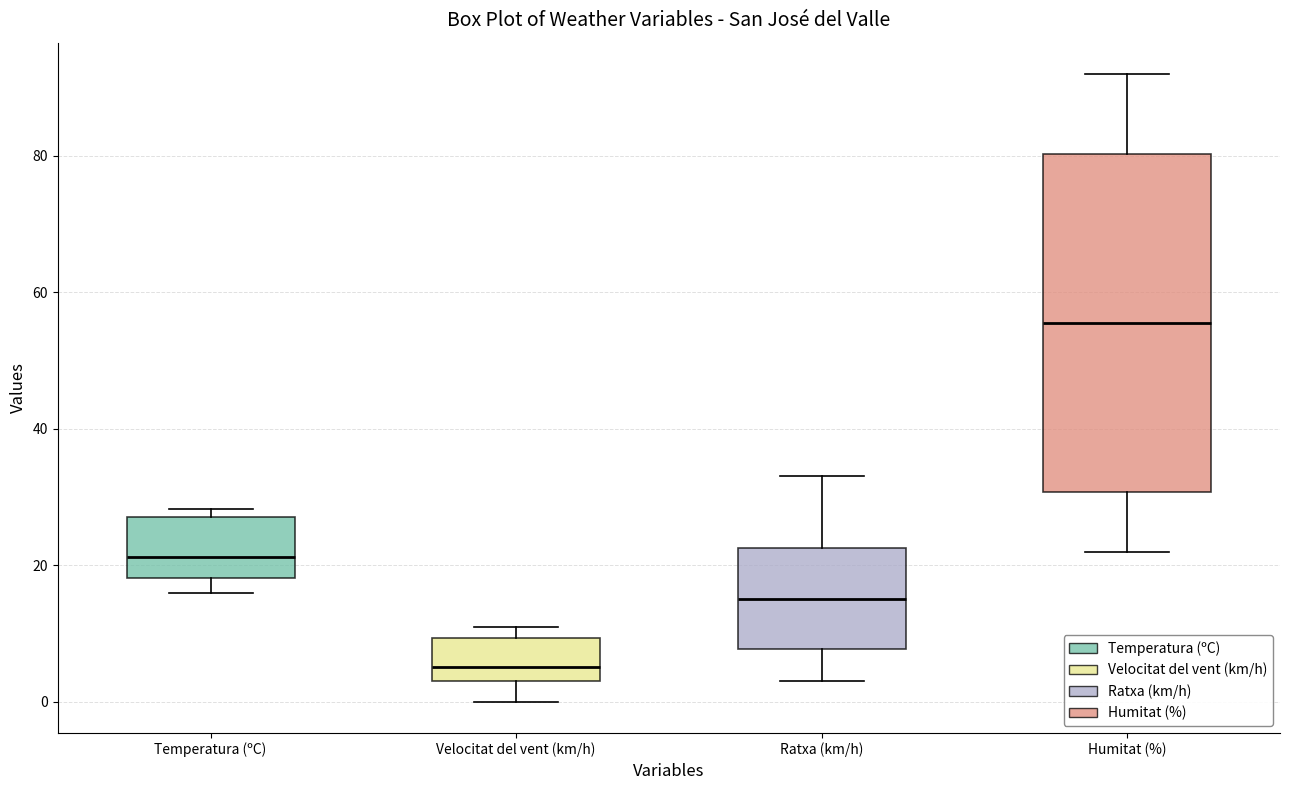

Reading left to right, transcribe this box plot: for each box, give where its median line is, the range the box spans, and where its two whiskers end, as read against the y-axis. The values are not printed on the chart, so give them approximately, as read against the axis.

Temperatura (ºC): median 22, box 18 to 28, whiskers 16 to 28 (just above the box's upper edge)
Velocitat del vent (km/h): median 6, box 4 to 10, whiskers 0 to 12
Ratxa (km/h): median 16, box 8 to 22, whiskers 4 to 34
Humitat (%): median 56, box 30 to 80, whiskers 22 to 92